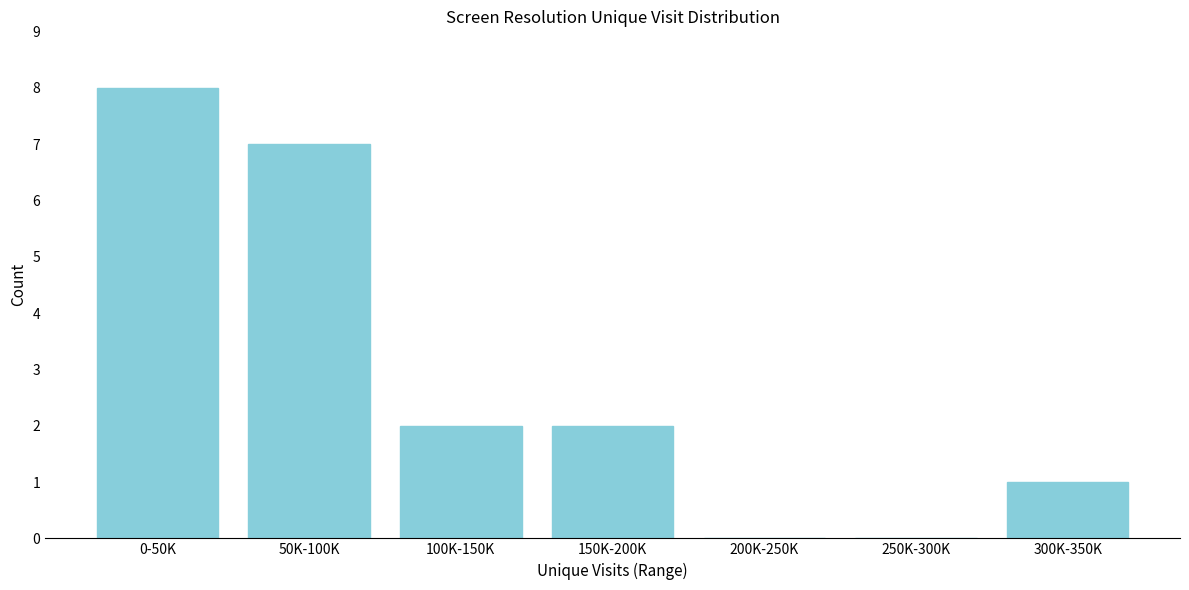

Reading left to right, transcribe all the data shown in this chart.

0-50K=8	50K-100K=7	100K-150K=2	150K-200K=2	200K-250K=0	250K-300K=0	300K-350K=1